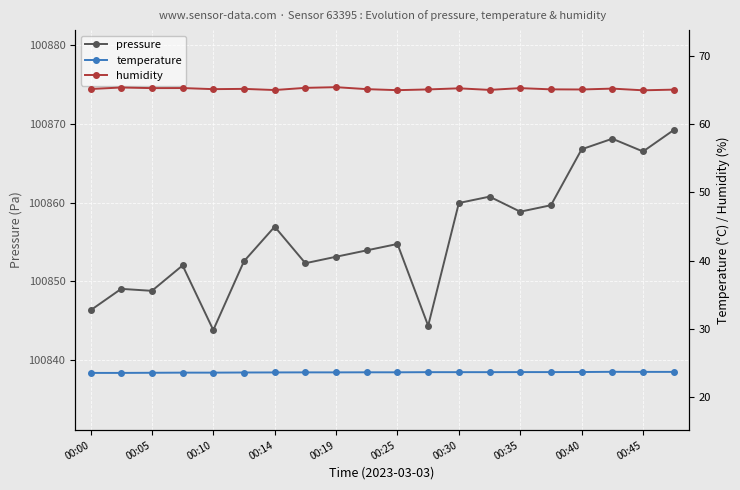

True or false: pressure has a value of 100853.1 at 00:19.

True